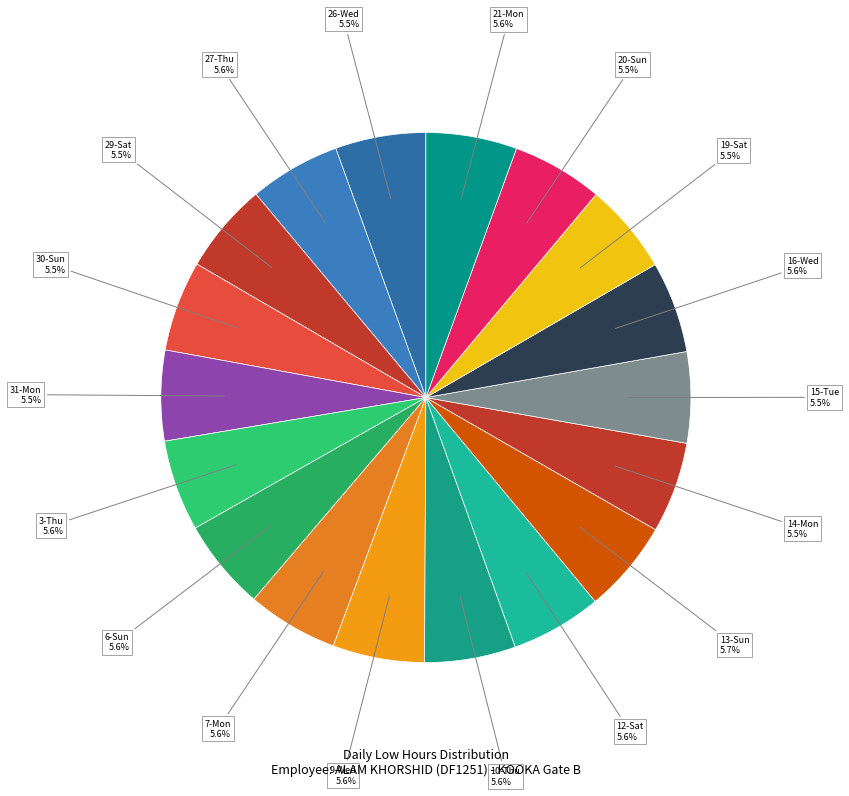

Count the number of slices in the pie.

18